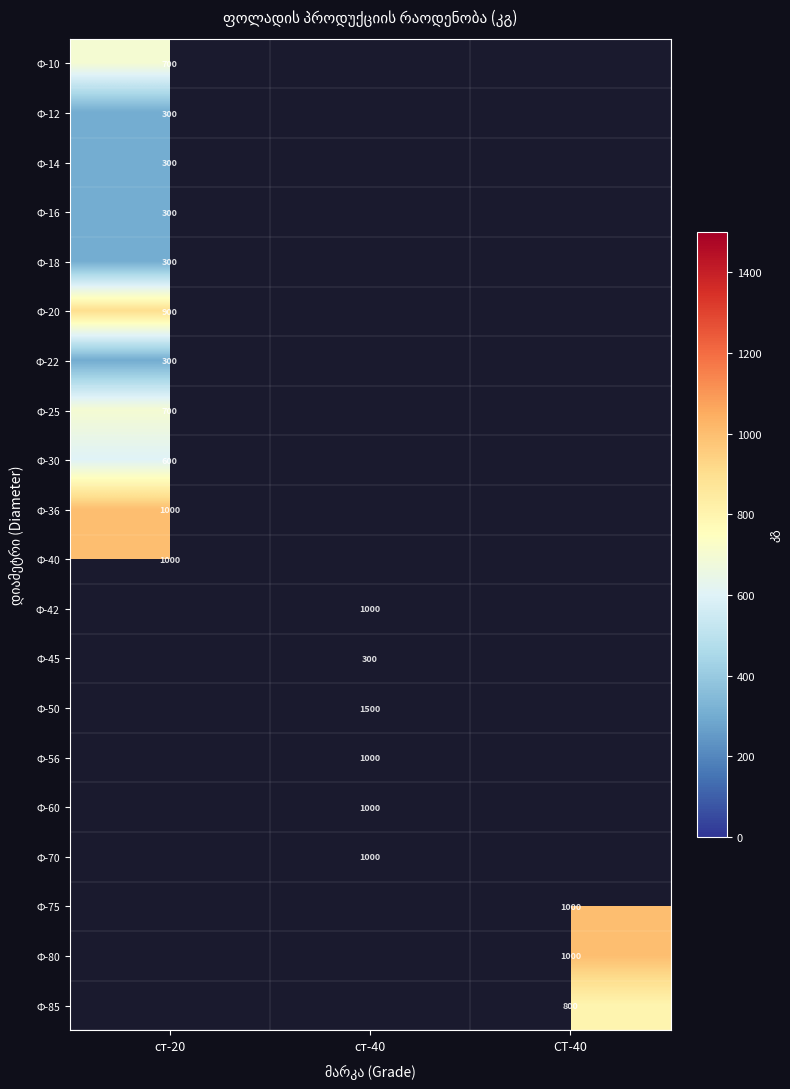

Is the value of Ф-60 at ст-40 greater than the value of Ф-12 at ст-20?

Yes